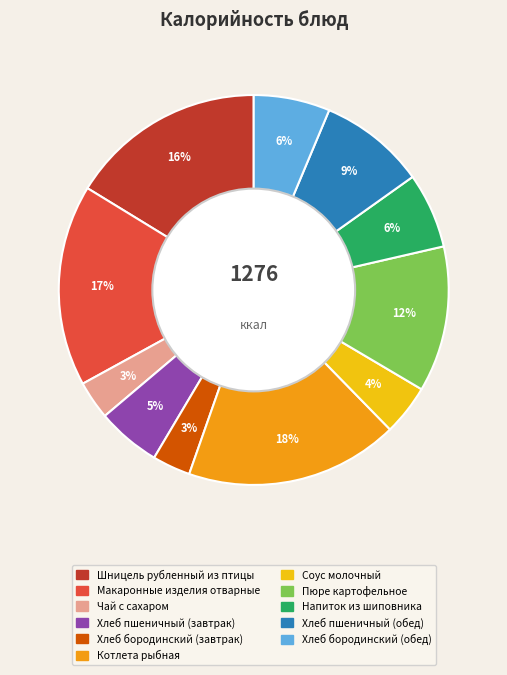

Combined, do Соус молочный and Хлеб бородинский (обед) account for over 50%?

No